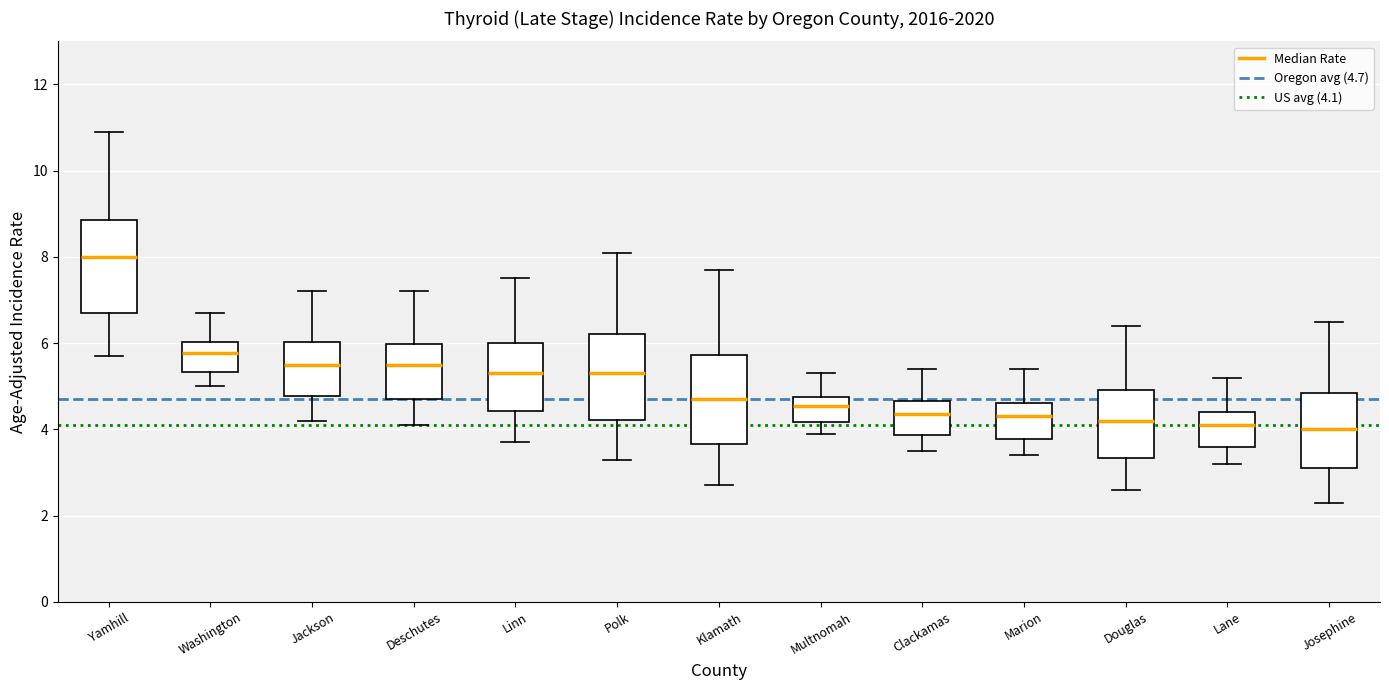

Reading left to right, read every box against the y-axis: the position of its median line, the range the box covers, and the ends of its whiskers. The values are not printed on the chart, so give them approximately, as read against the axis.

Yamhill: median 8.0, box 6.6 to 8.8, whiskers 5.8 to 11.0
Washington: median 5.8, box 5.4 to 6.0, whiskers 5.0 to 6.8
Jackson: median 5.6, box 4.8 to 6.0, whiskers 4.2 to 7.2
Deschutes: median 5.6, box 4.6 to 6.0, whiskers 4.2 to 7.2
Linn: median 5.4, box 4.4 to 6.0, whiskers 3.8 to 7.6
Polk: median 5.4, box 4.2 to 6.2, whiskers 3.4 to 8.2
Klamath: median 4.8, box 3.6 to 5.8, whiskers 2.8 to 7.8
Multnomah: median 4.6, box 4.2 to 4.8, whiskers 4.0 to 5.4
Clackamas: median 4.4, box 3.8 to 4.6, whiskers 3.6 to 5.4
Marion: median 4.4, box 3.8 to 4.6, whiskers 3.4 to 5.4
Douglas: median 4.2, box 3.4 to 5.0, whiskers 2.6 to 6.4
Lane: median 4.2, box 3.6 to 4.4, whiskers 3.2 to 5.2
Josephine: median 4.0, box 3.2 to 4.8, whiskers 2.4 to 6.6